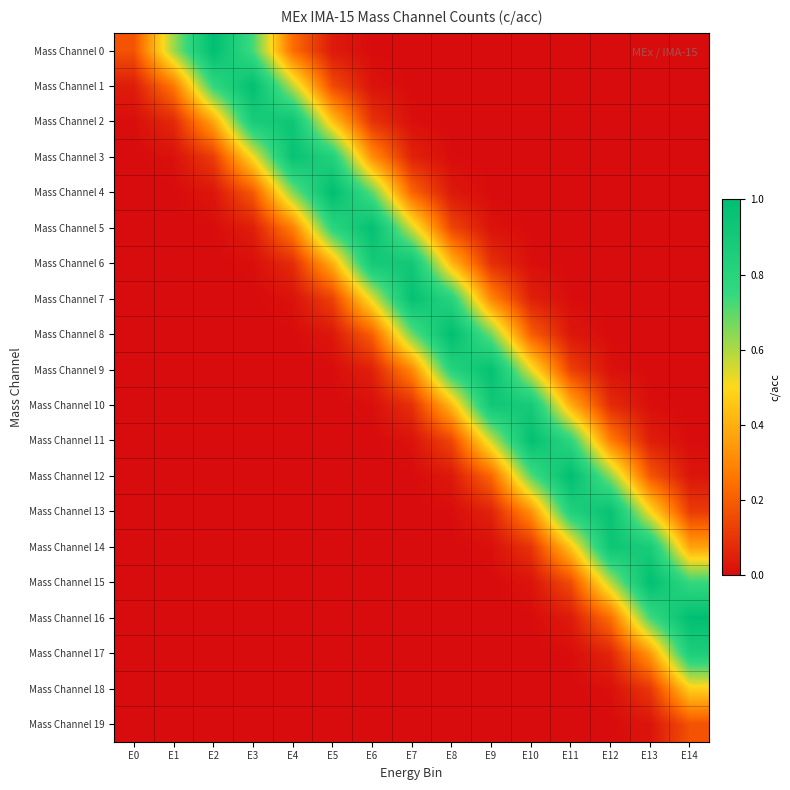

What is the total value across all series at E9?

3.8